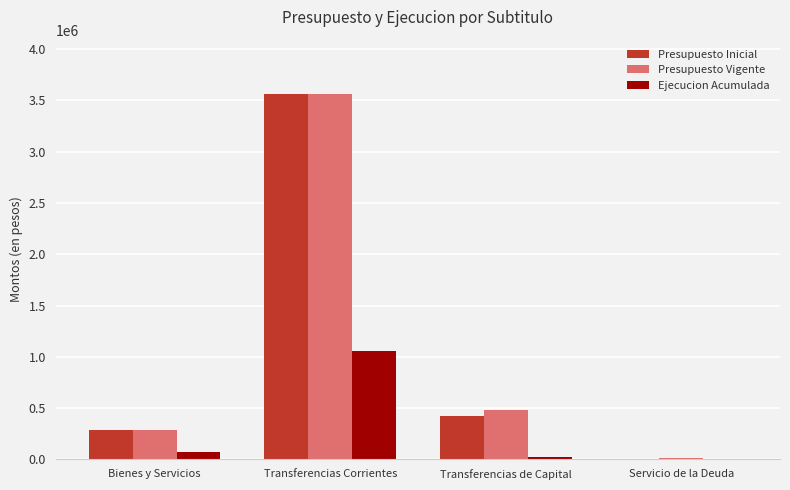

Is it true that Ejecucion Acumulada equals 1057344 at Transferencias Corrientes?

True